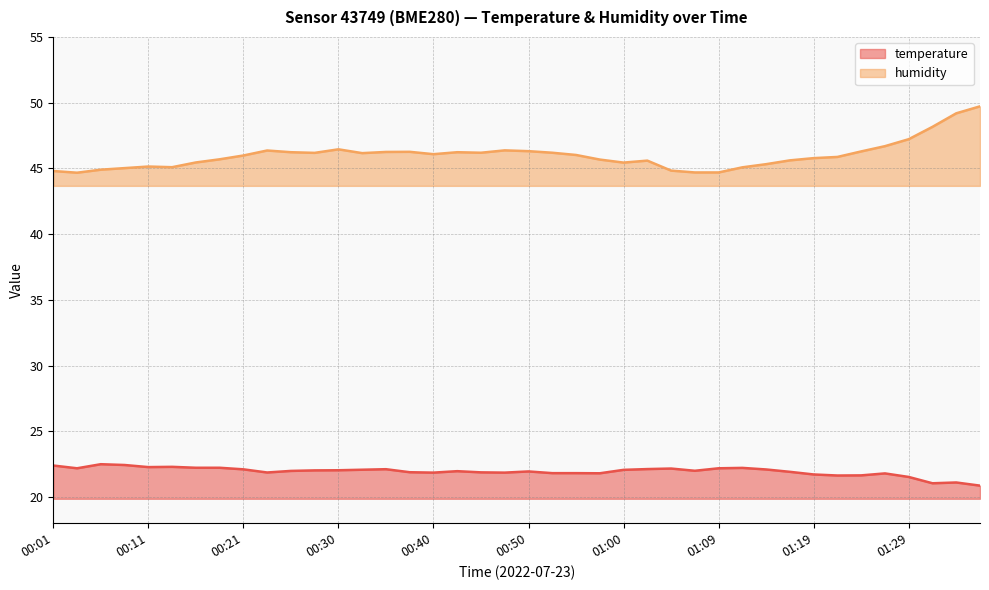

What is the greatest value displayed?

49.7